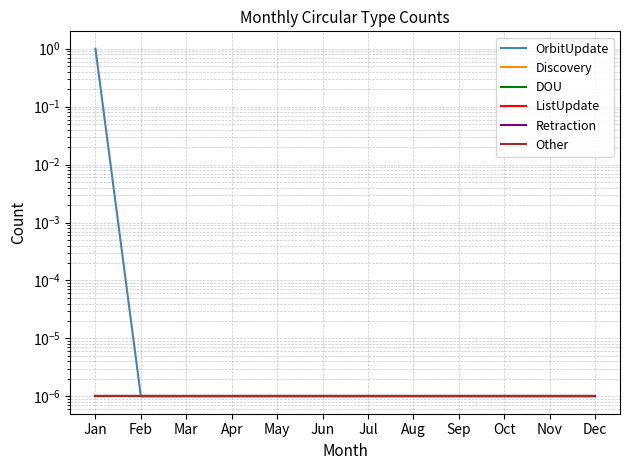

The ListUpdate series shows 0.0 at Mar. True or false?

False